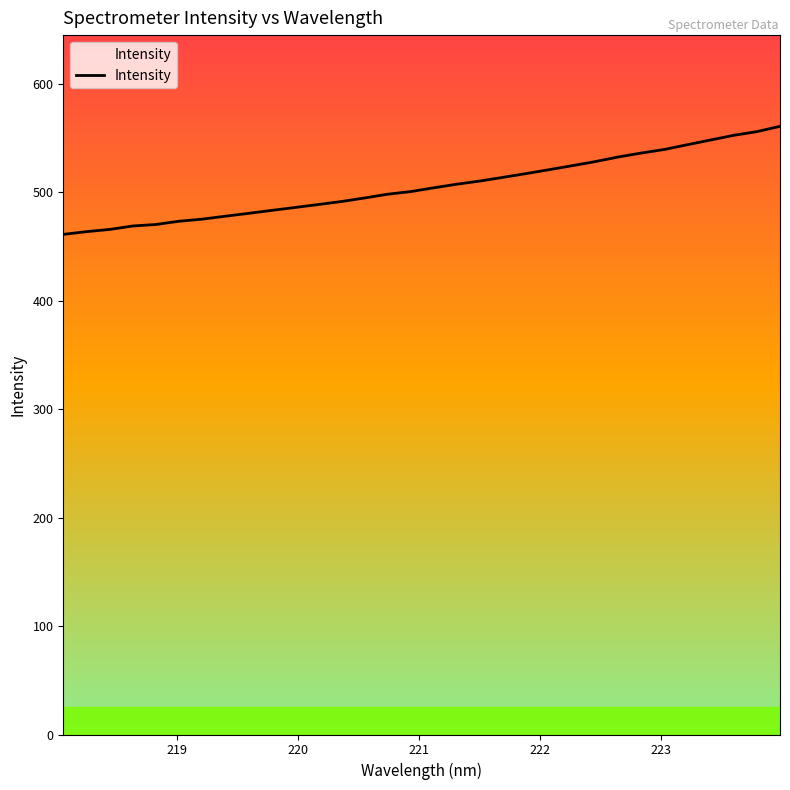

What is the difference between the maximum and minimum values?

99.7